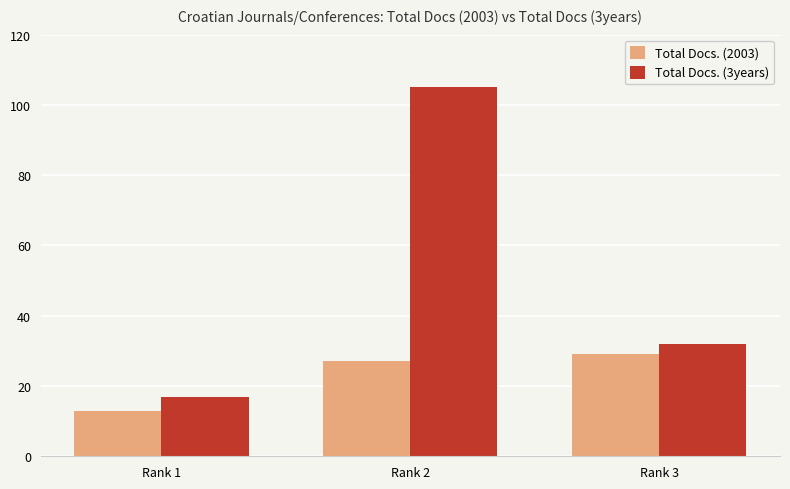

Rank the series by their average value, from highest to lowest.

Total Docs. (3years), Total Docs. (2003)